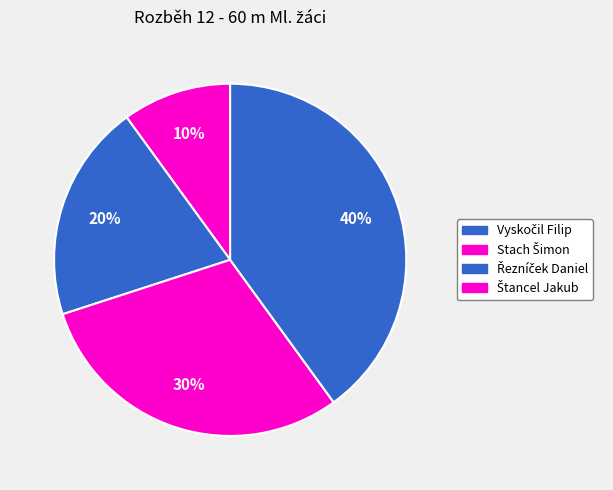

What is the total percentage of Řezníček Daniel and Vyskočil Filip?

40.0%